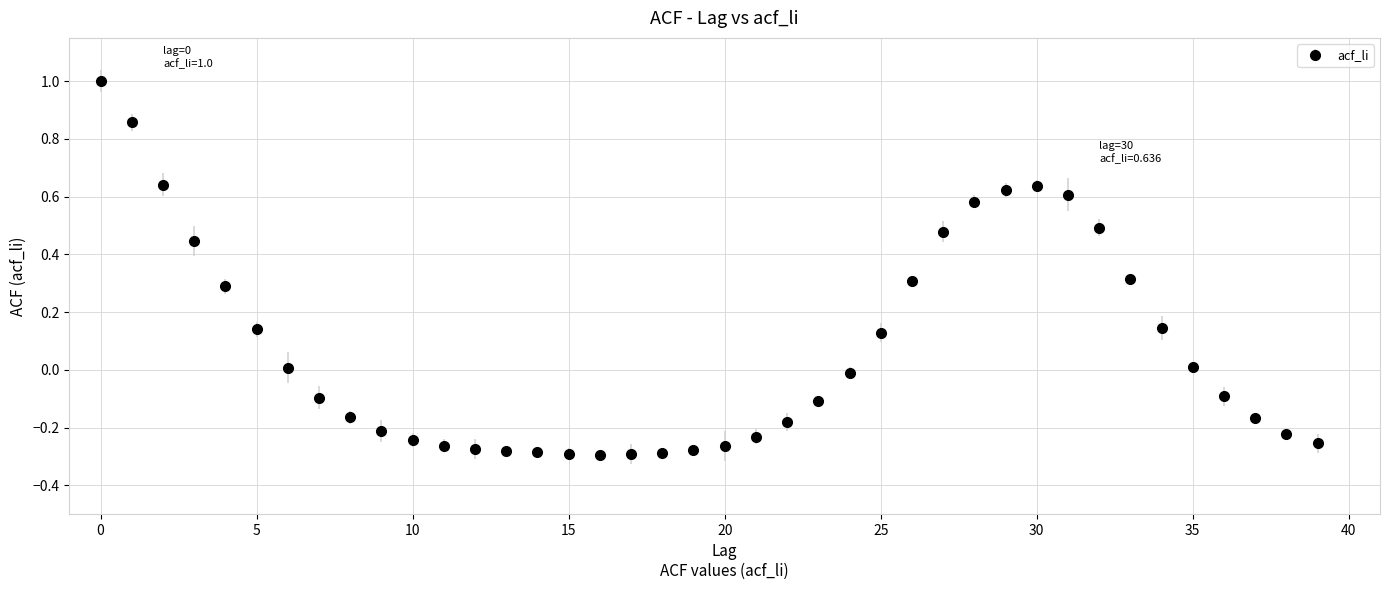

What is the difference between the maximum and minimum values?

1.3